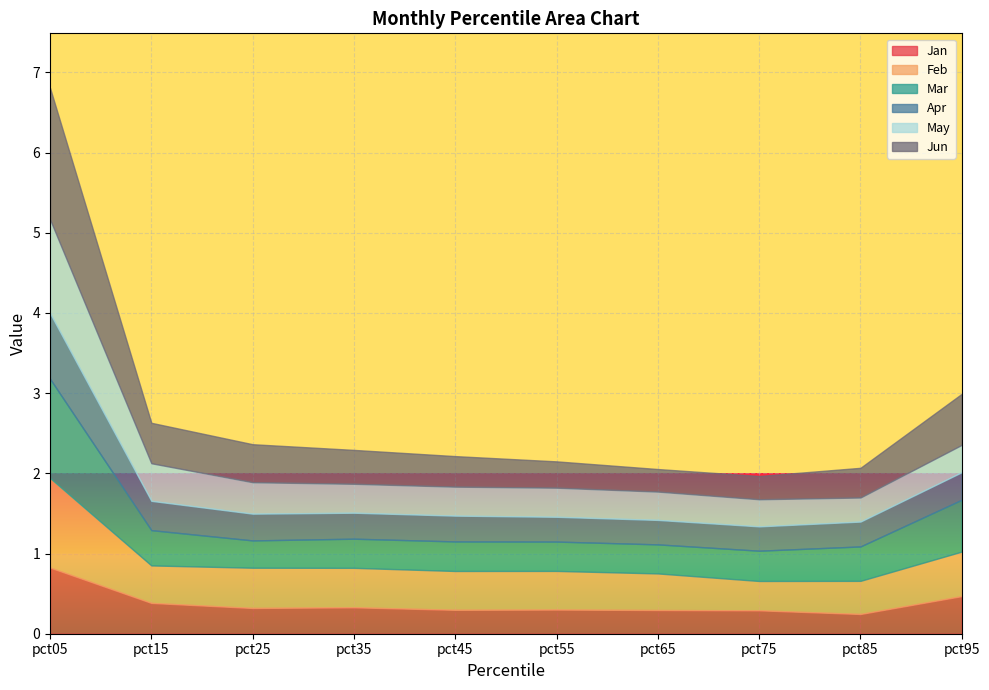

Where is the first local minimum for Feb?

pct15